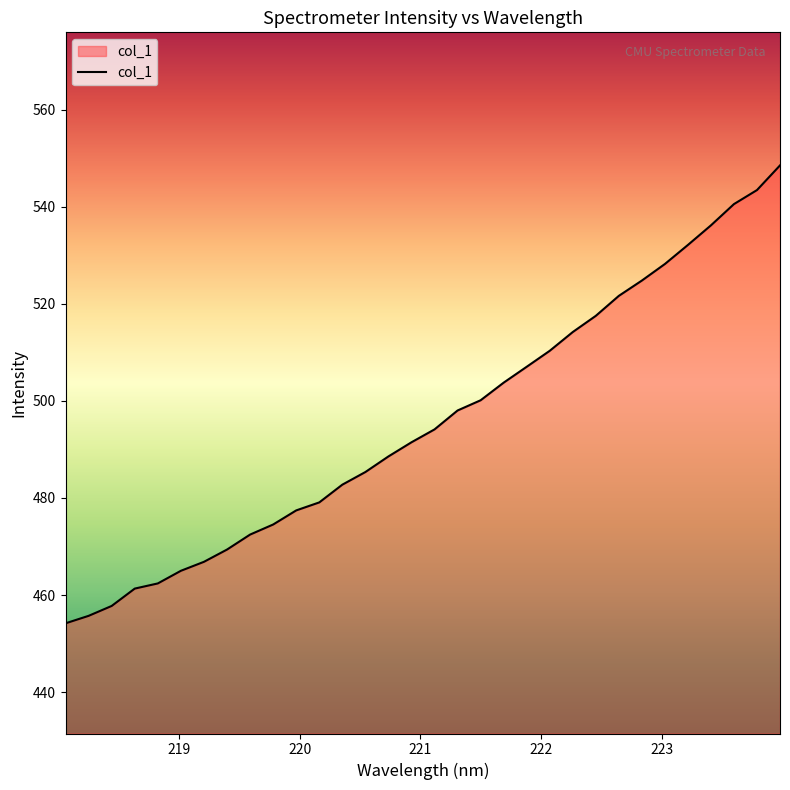

What is the smallest value displayed?

454.2